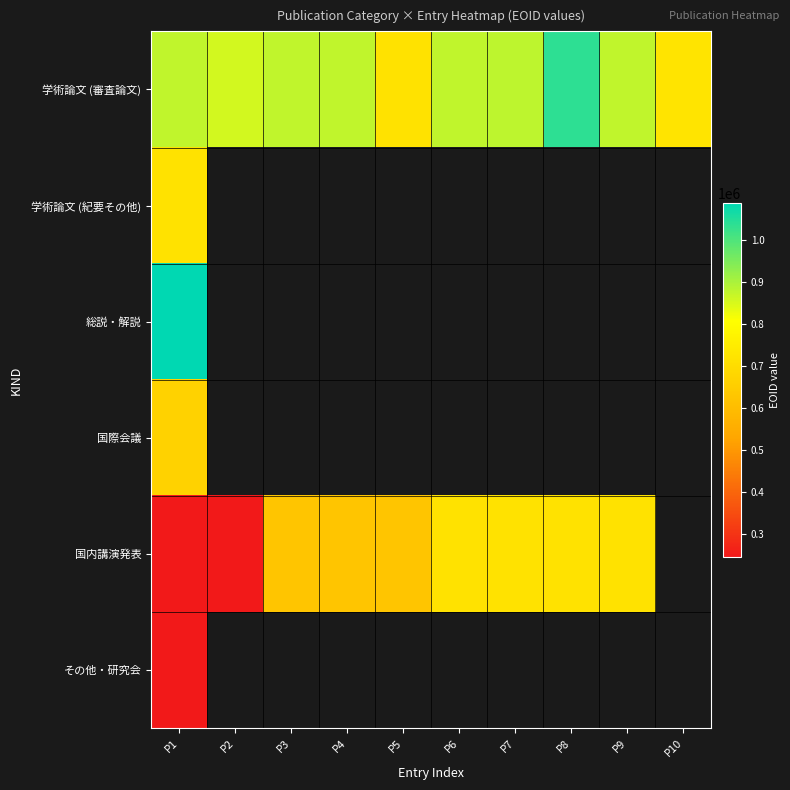

What is the minimum value for 国際会議?

668424.0